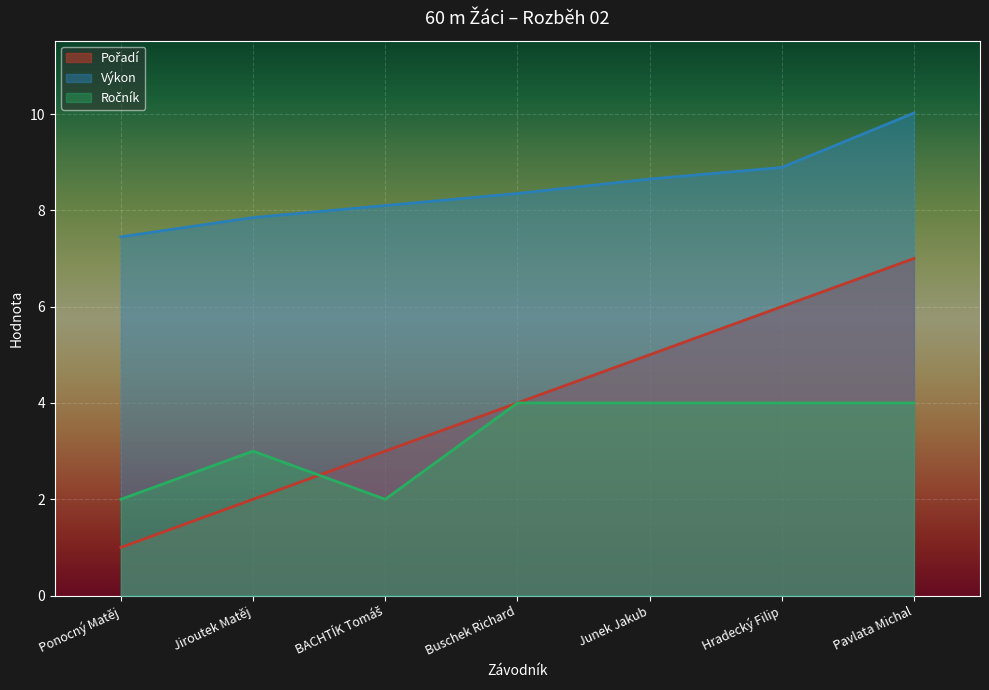

True or false: Výkon and Ročník intersect in this chart.

False